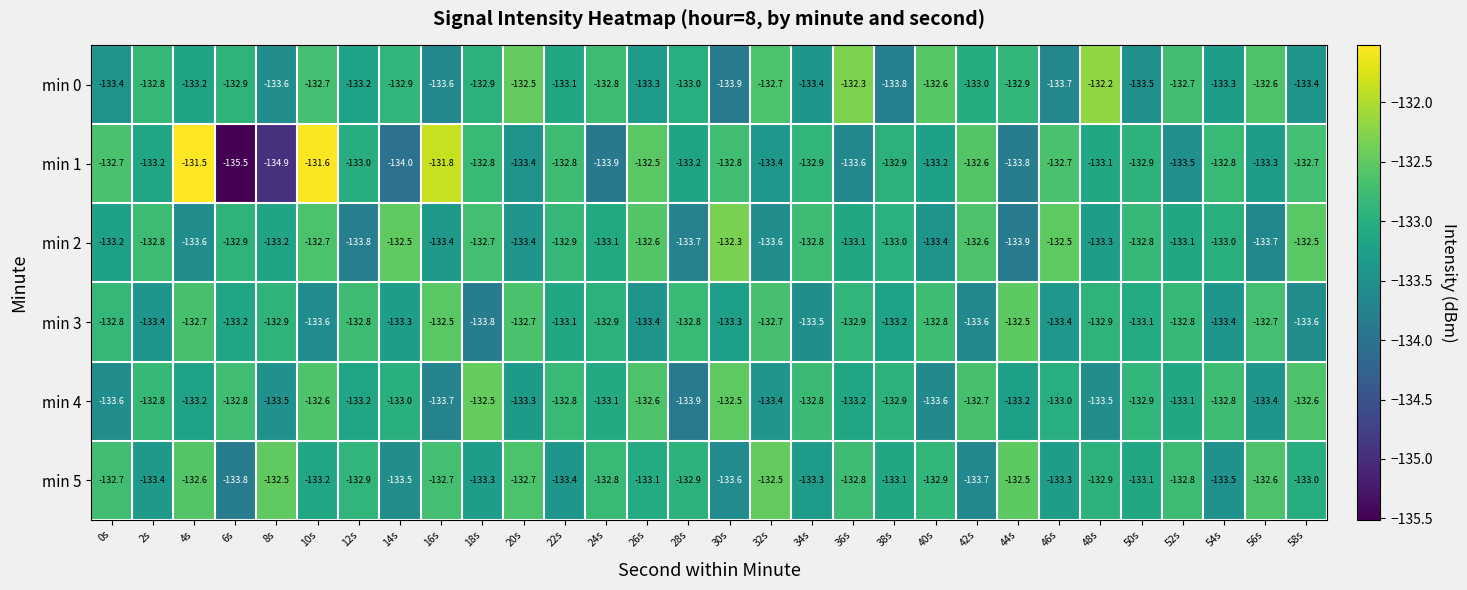

What is the spread (max minus min) of values at 8s?

2.4